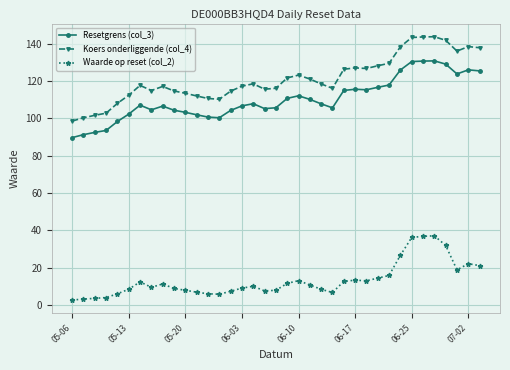

What is the value of the Resetgrens (col_3) point at the 26th from the left?

115.7